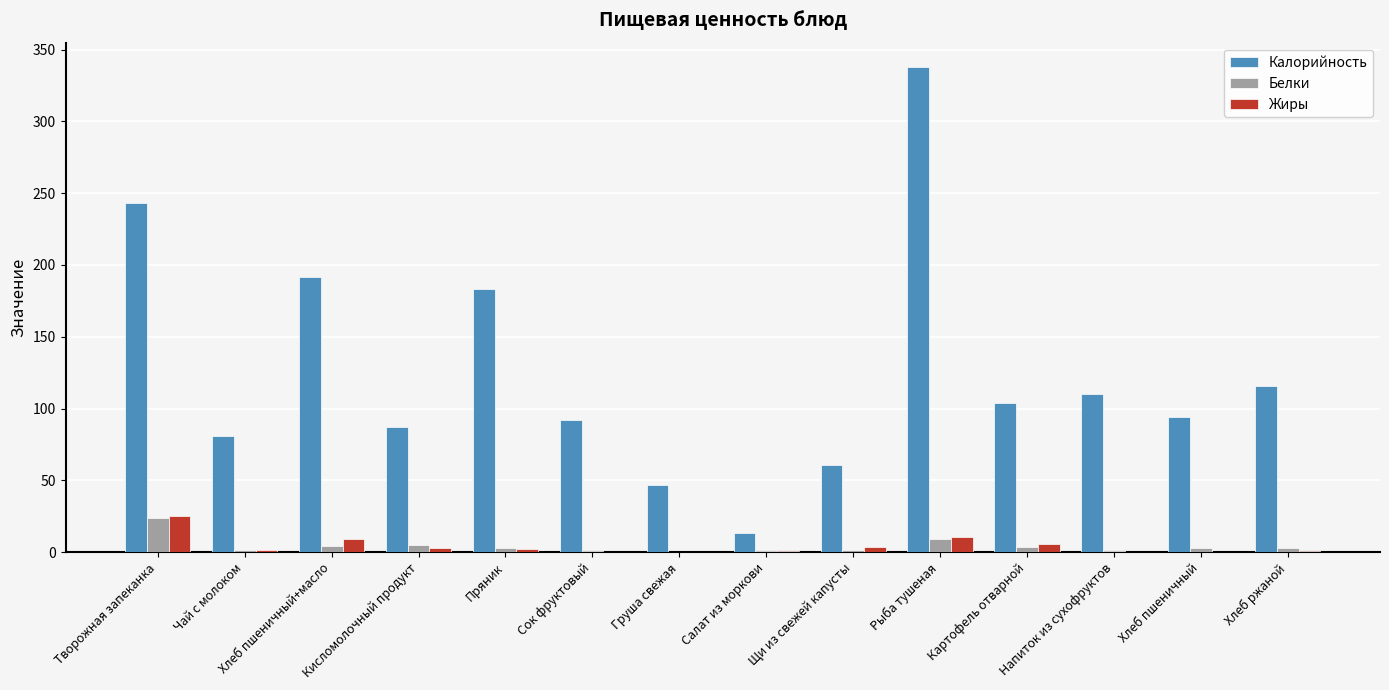

Which series has the largest total across all categories?

Калорийность